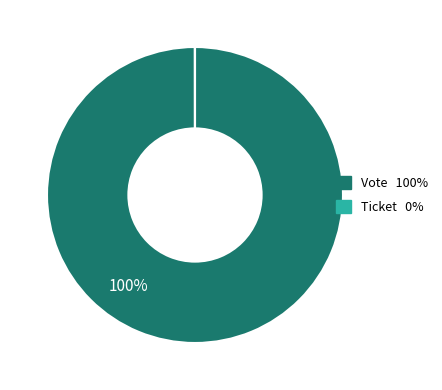

Is it true that Vote is 100% of the pie?

True